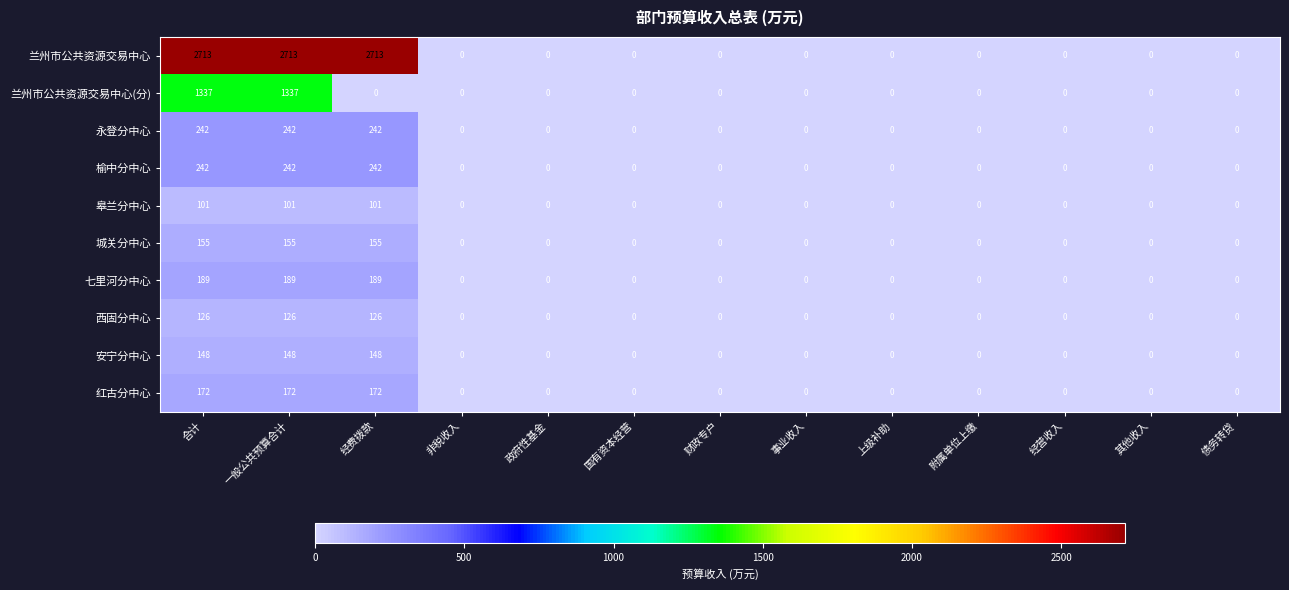

At how many categories does at least one series exceed 1327?

3